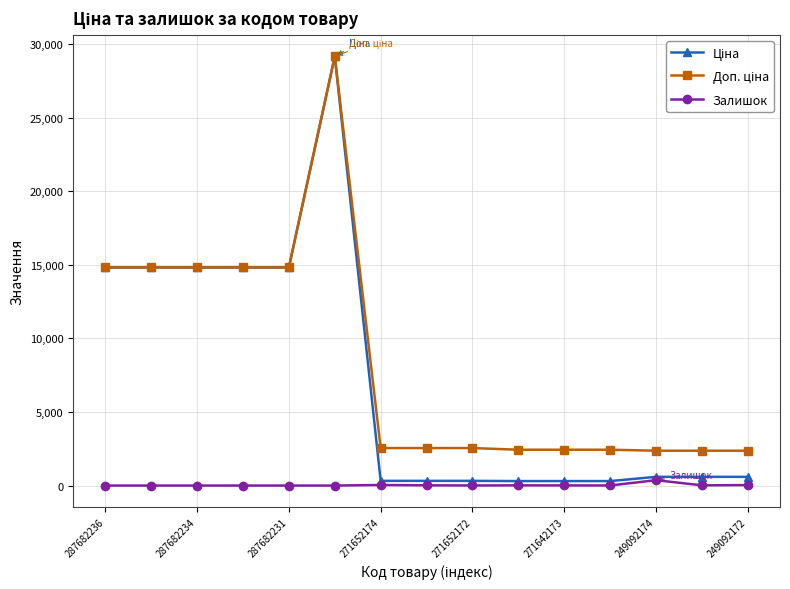

True or false: Доп. ціна and Залишок intersect in this chart.

False